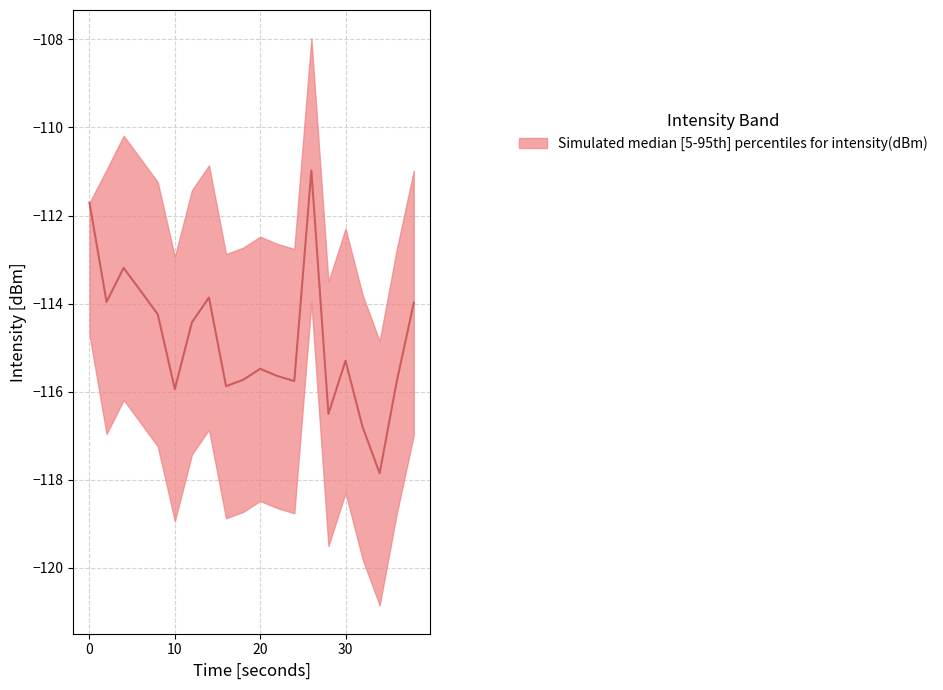

Which series has the widest spread of values?

intensity_median